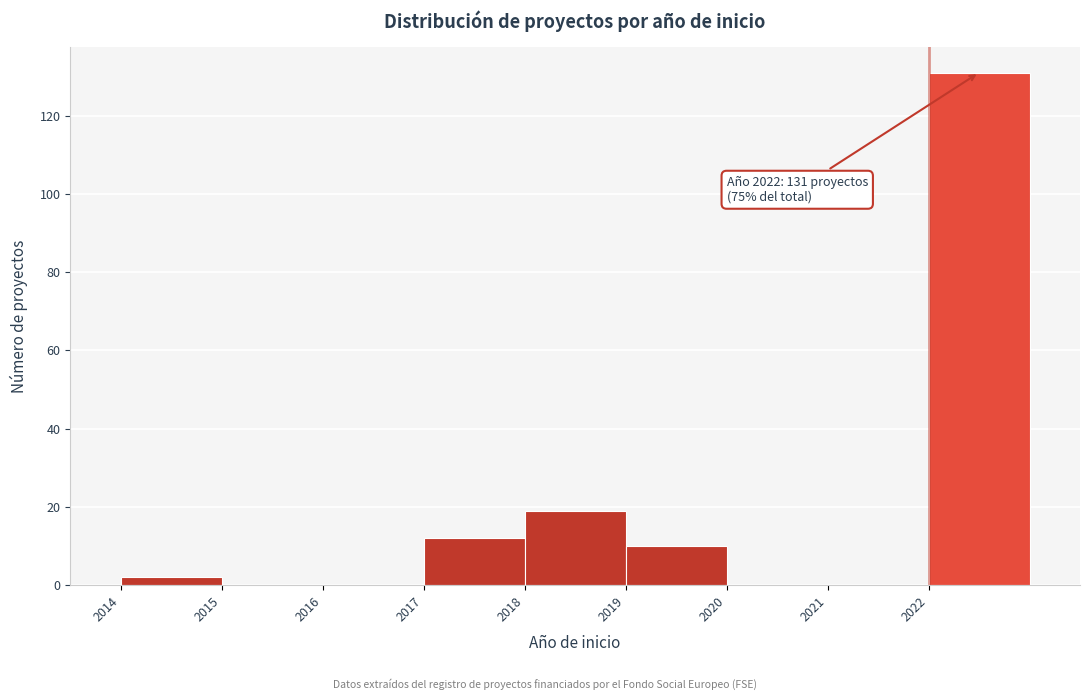

Over which range of the x-axis is the bar tallest?

2022 to 2023